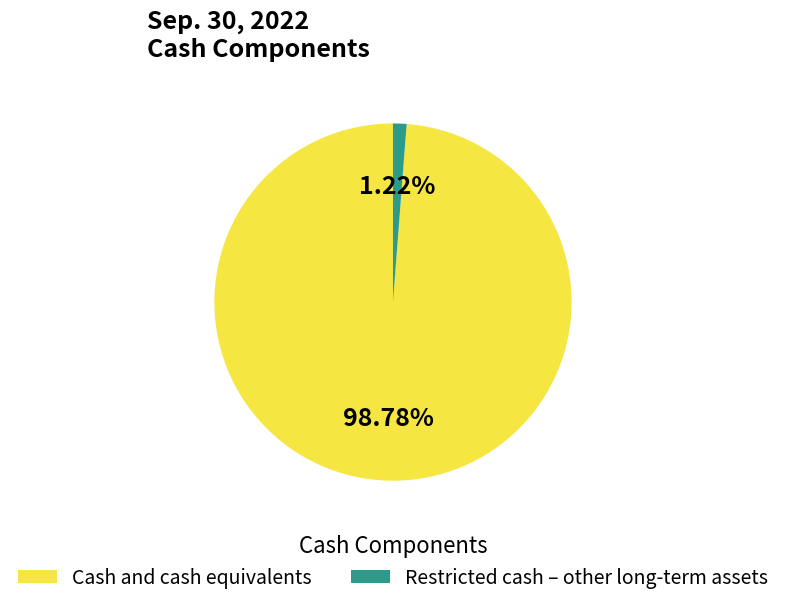

Is it true that Cash and cash equivalents is 89% of the pie?

False